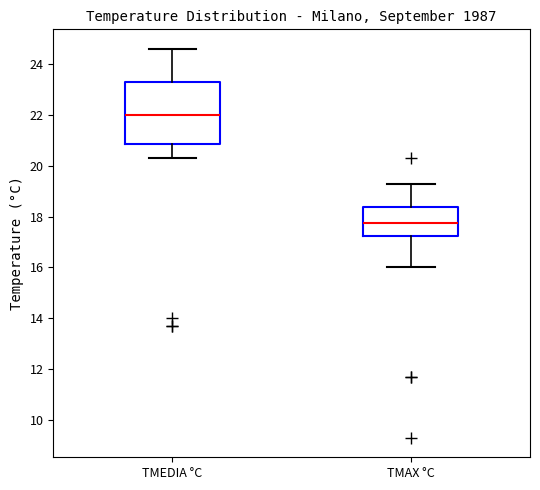

Reading left to right, read every box against the y-axis: the position of its median line, the range the box covers, and the ends of its whiskers. The values are not printed on the chart, so give them approximately, as read against the axis.

TMEDIA °C: median 22.0, box 20.8 to 23.4, whiskers 20.4 to 24.6
TMAX °C: median 17.8, box 17.2 to 18.4, whiskers 16.0 to 19.4